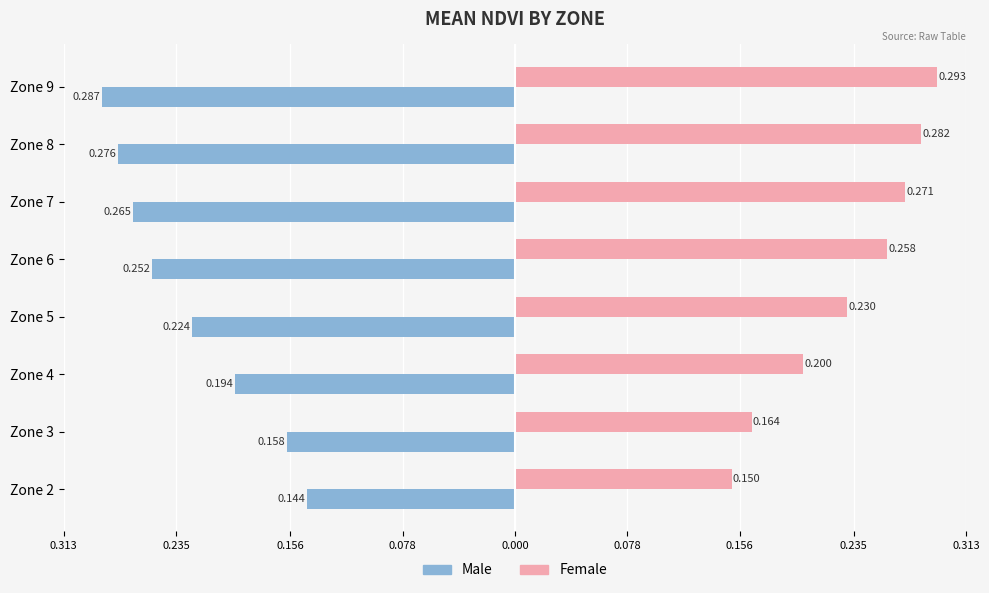

What are all the series names shown in the legend?

Male, Female